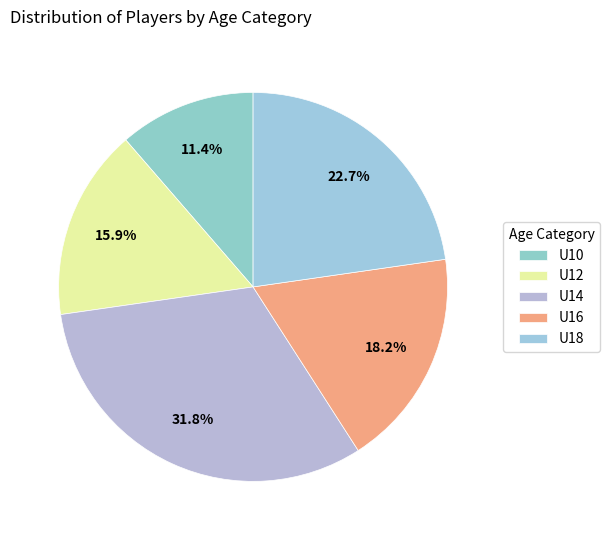

What portion of the pie excludes U14?

68.2%